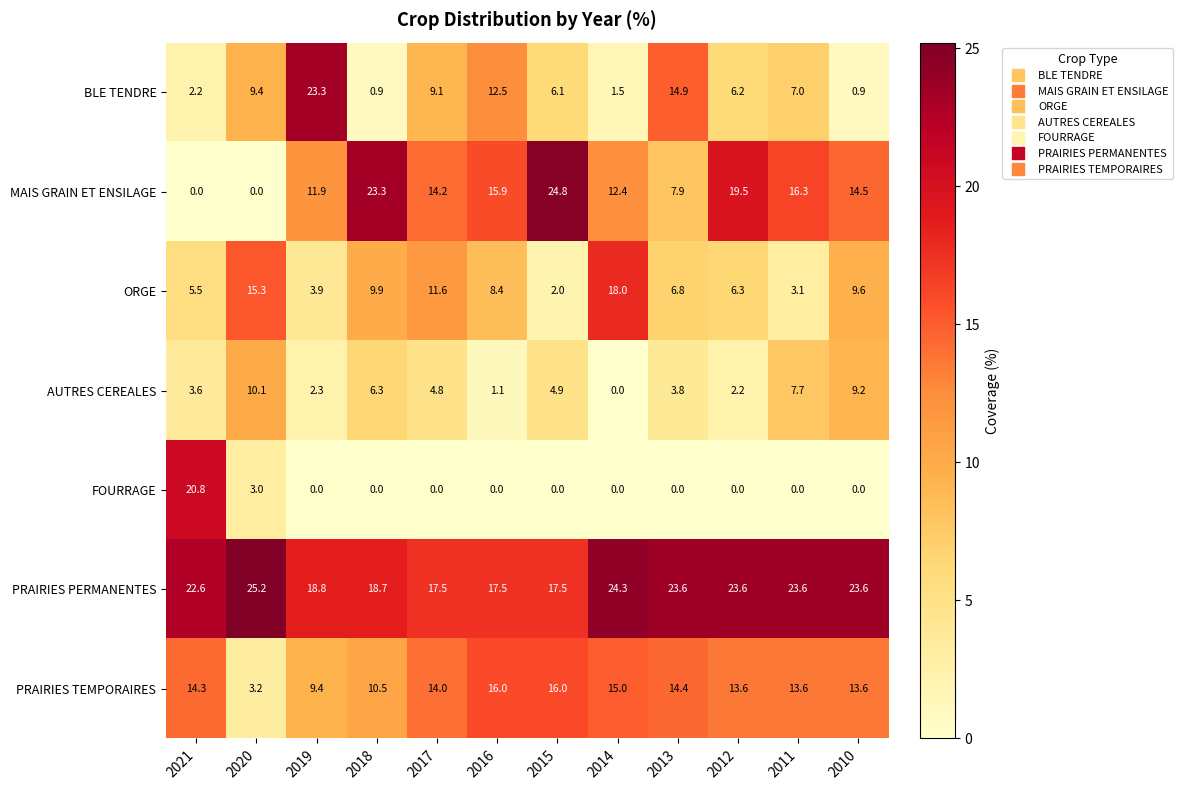

True or false: ORGE has a value of 6.8 at 2013.

True